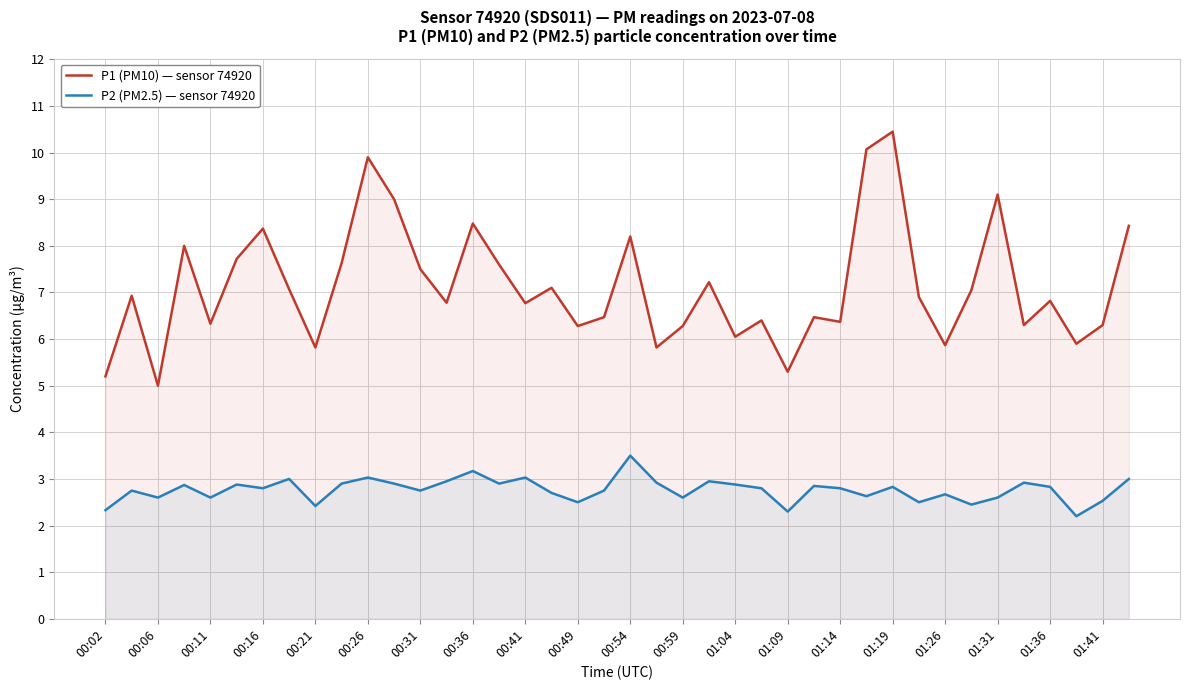

What is the value of the P2 (PM2.5) — sensor 74920 point at the 28th from the left?

2.9